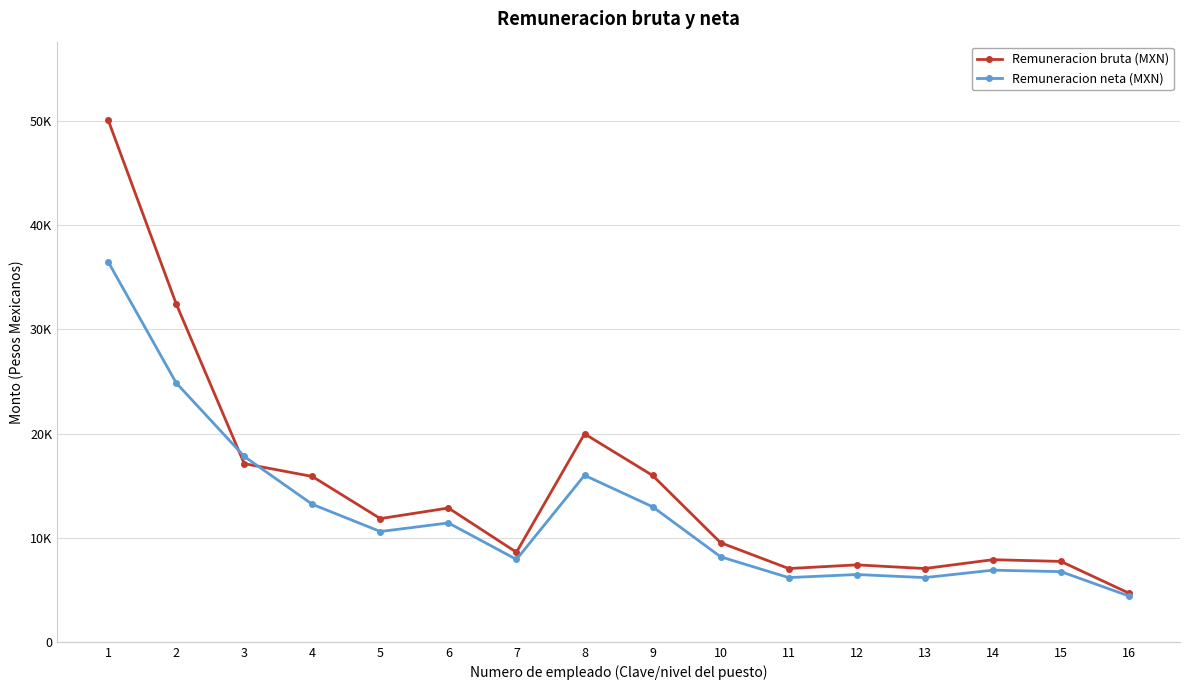

True or false: Remuneracion neta (MXN) has a value of 7737.4 at 3.

False